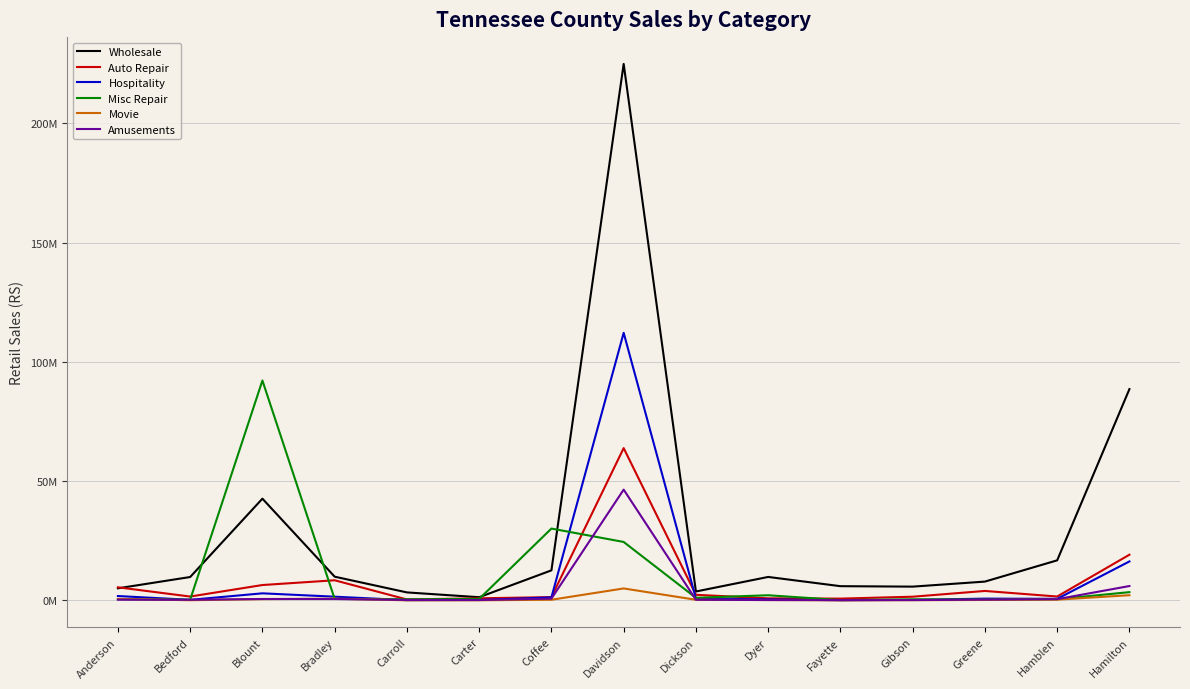

What is the highest value of the Misc Repair series?

92148967